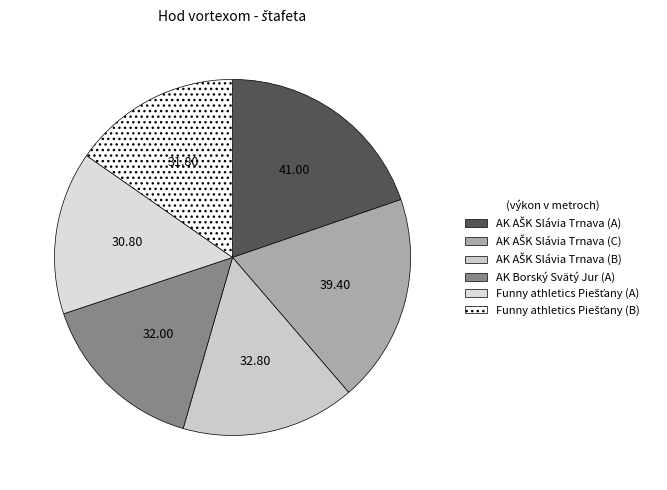

Between AK AŠK Slávia Trnava (C) and Funny athletics Piešťany (A), which is larger?

AK AŠK Slávia Trnava (C)